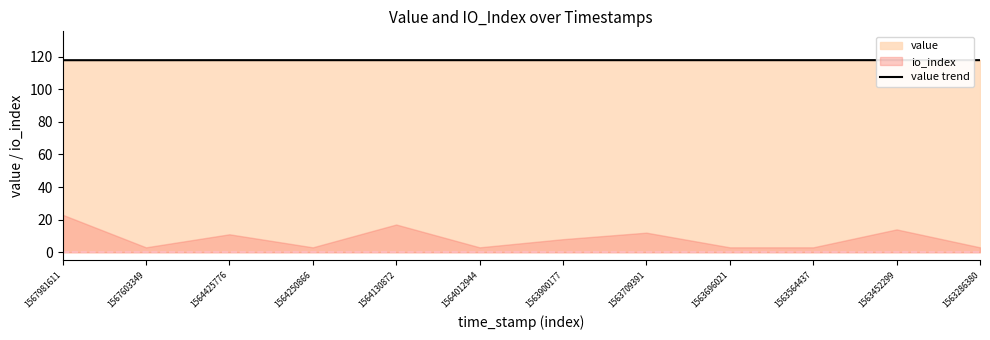

Approximately how many times larger is the value at 1563709391 compared to 1564425776?

1.0